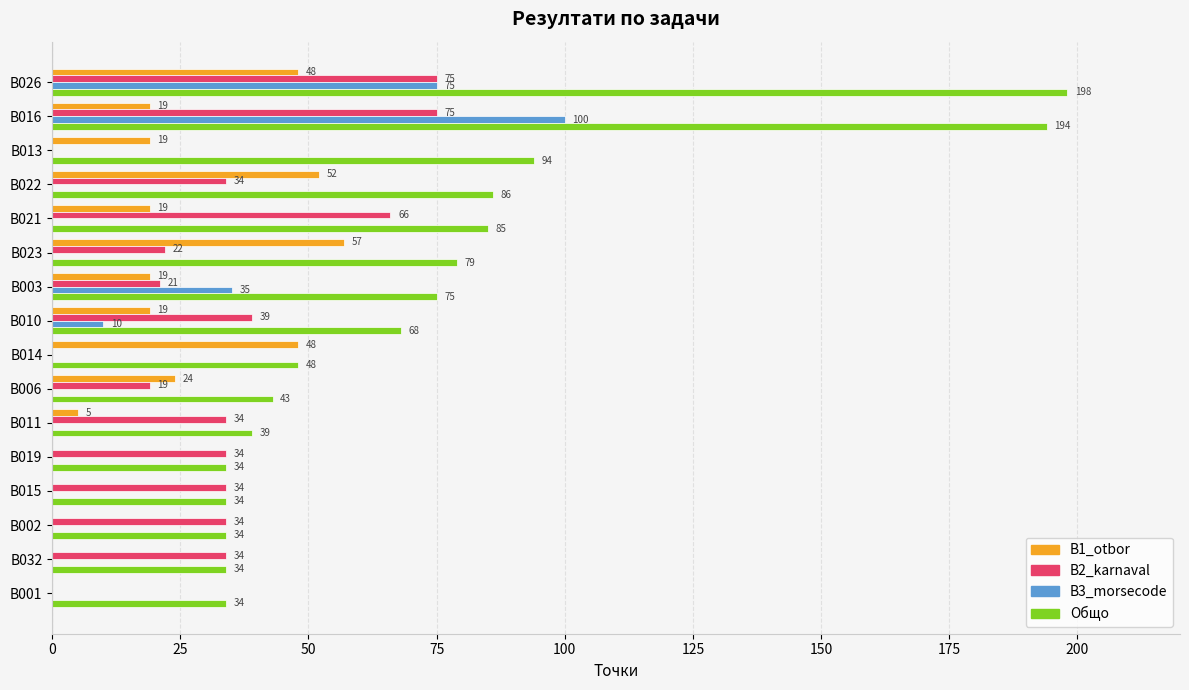

What is the maximum value for B1_otbor?

57